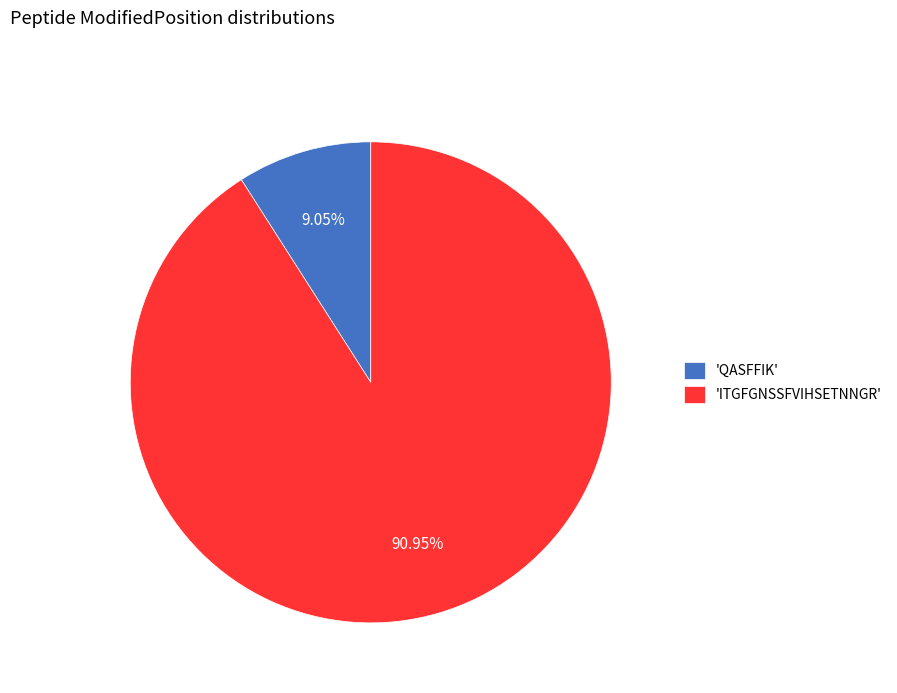

To the nearest percent, what is the average slice percentage?

50%